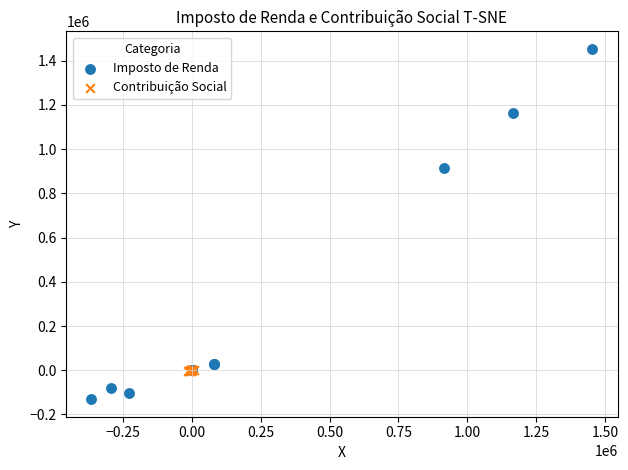

Which series contains the lowest Y value?

Imposto de Renda